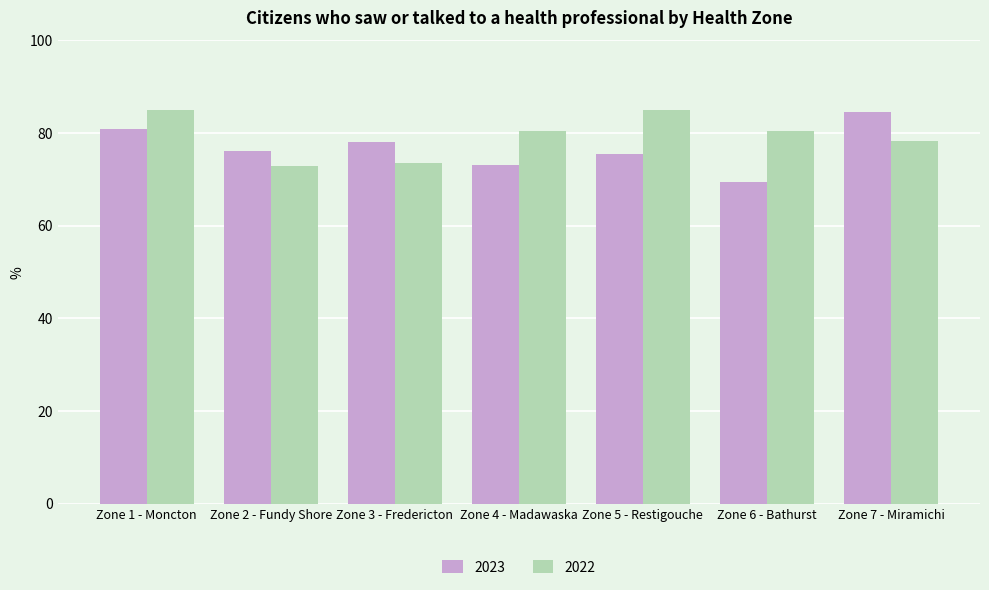

Rank the series at Zone 7 - Miramichi from highest to lowest value.

2023, 2022